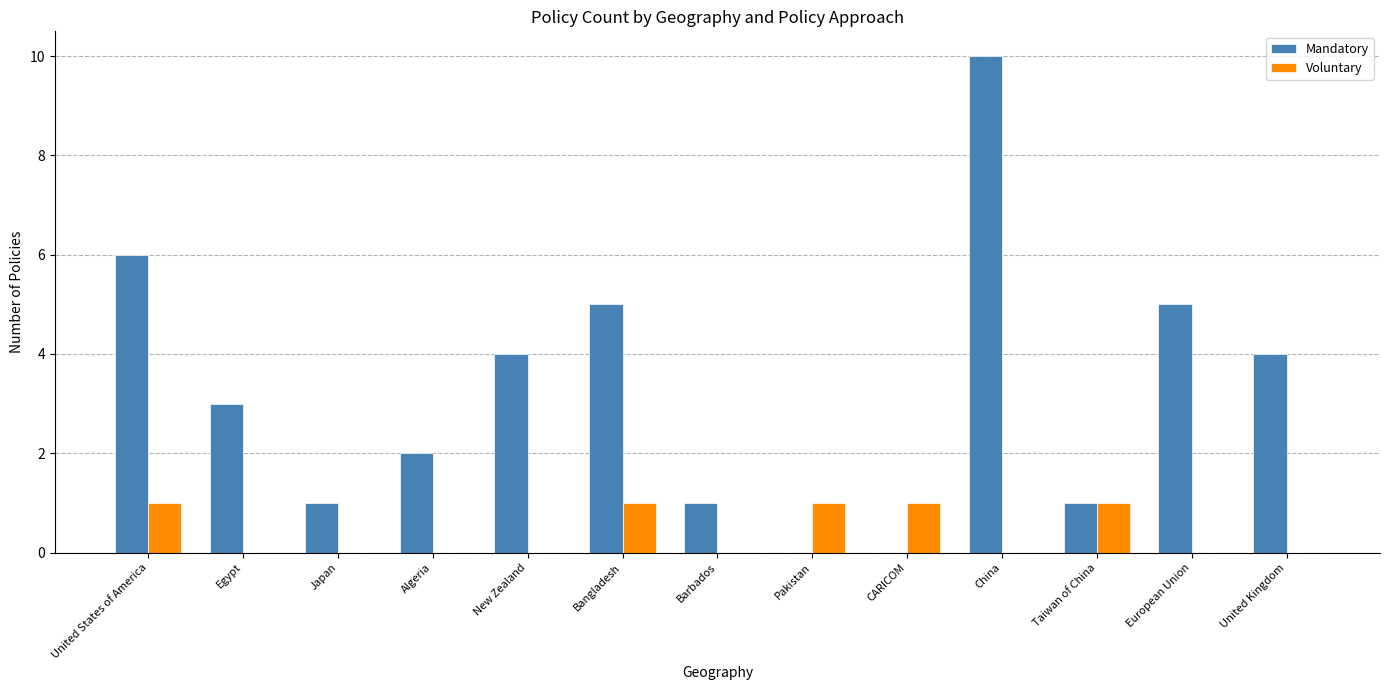

What is the difference between the Voluntary values at China and Pakistan?

1